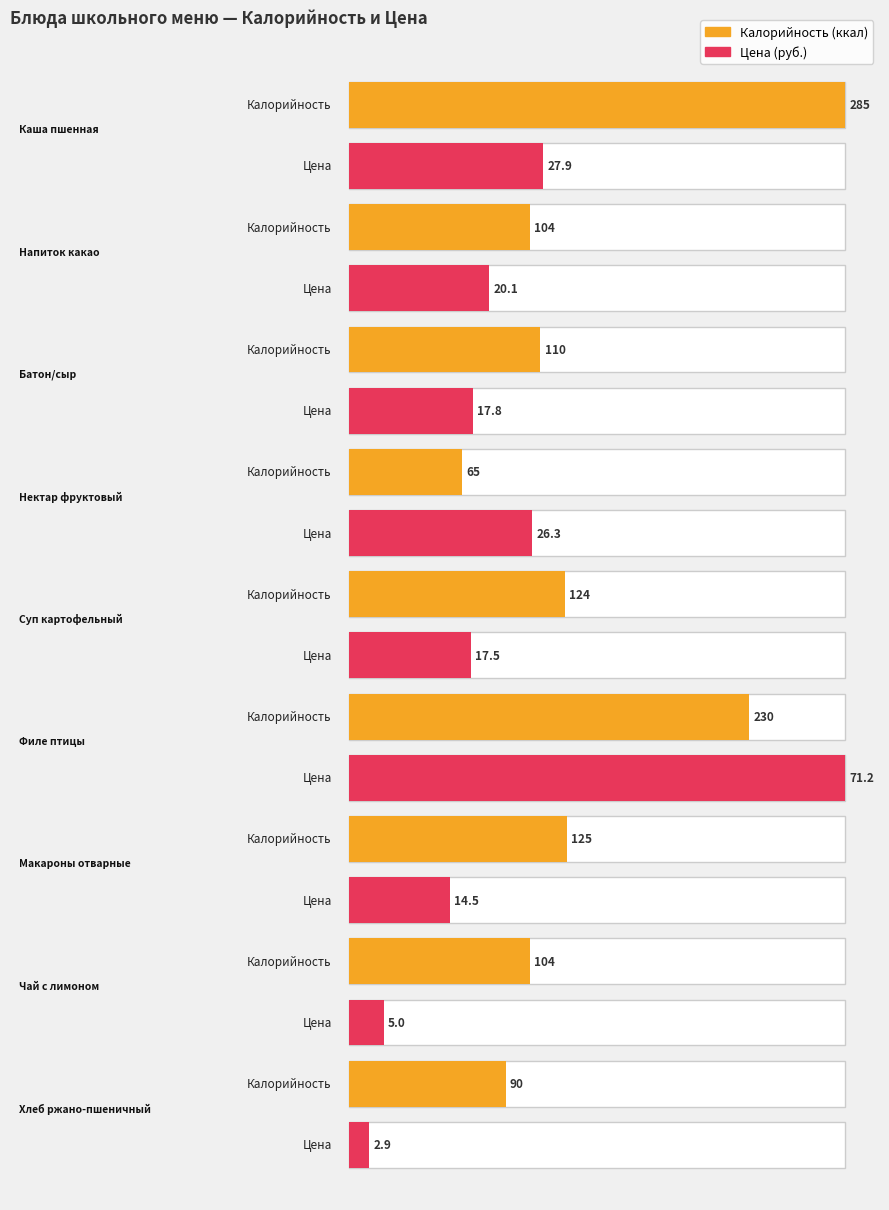

The Калорийность series shows 230.0 at Филе птицы. True or false?

True